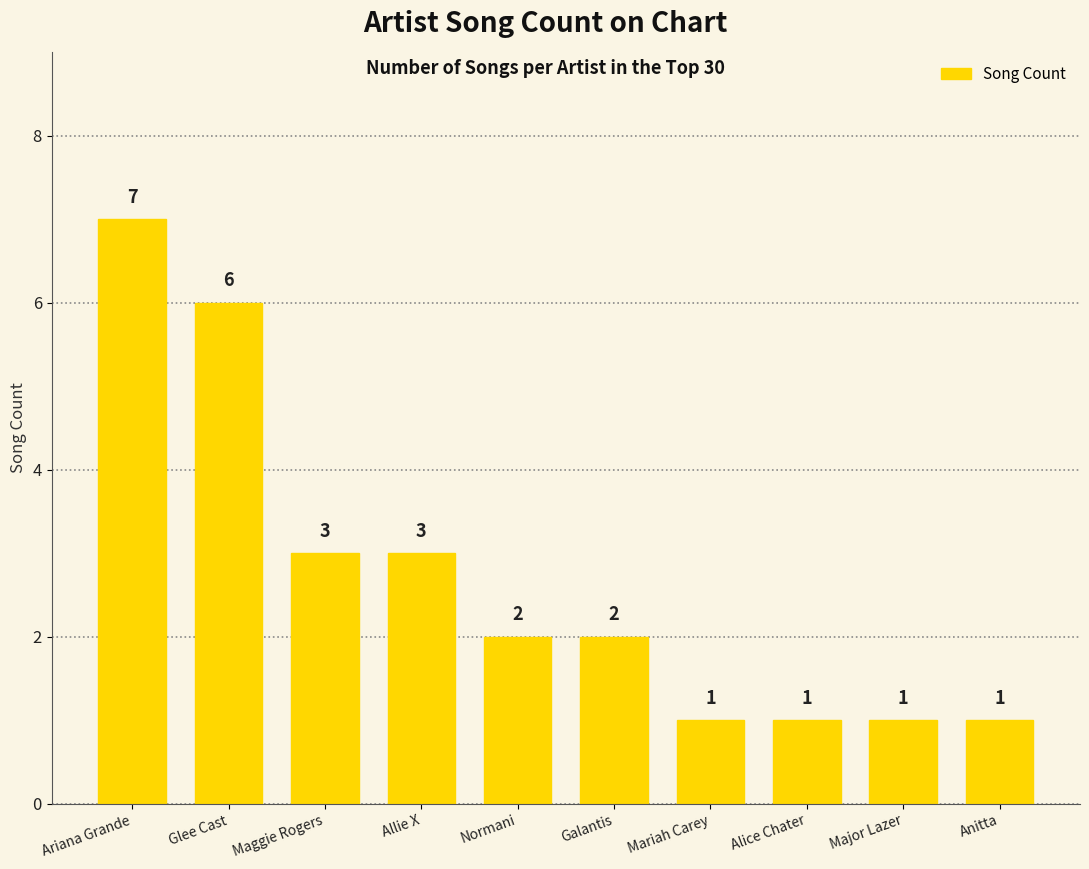

The chart shows a value of 9 at Glee Cast. True or false?

False